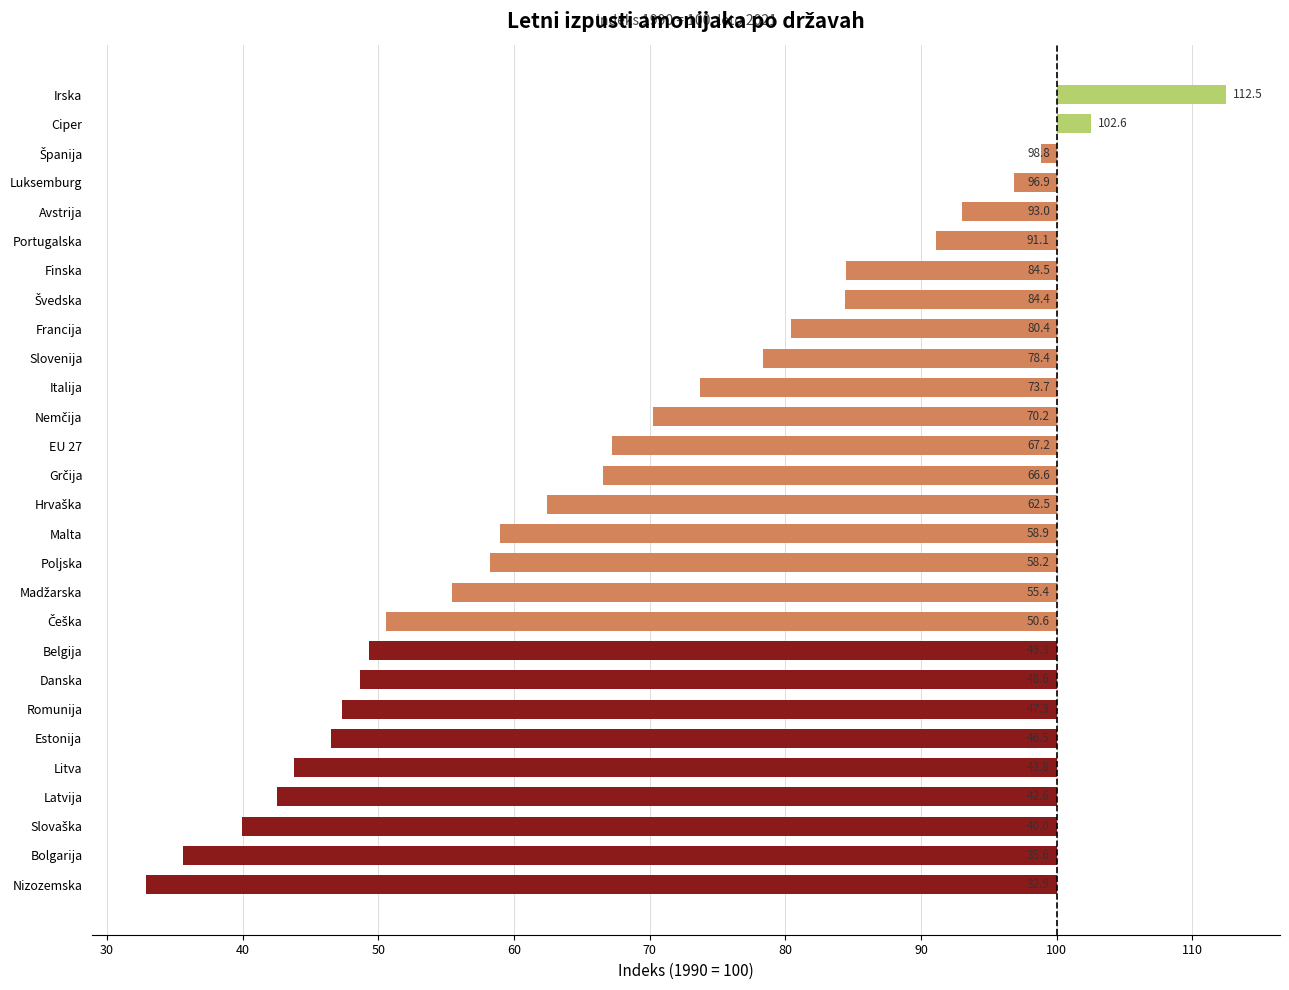

Are the bars horizontal?

Yes